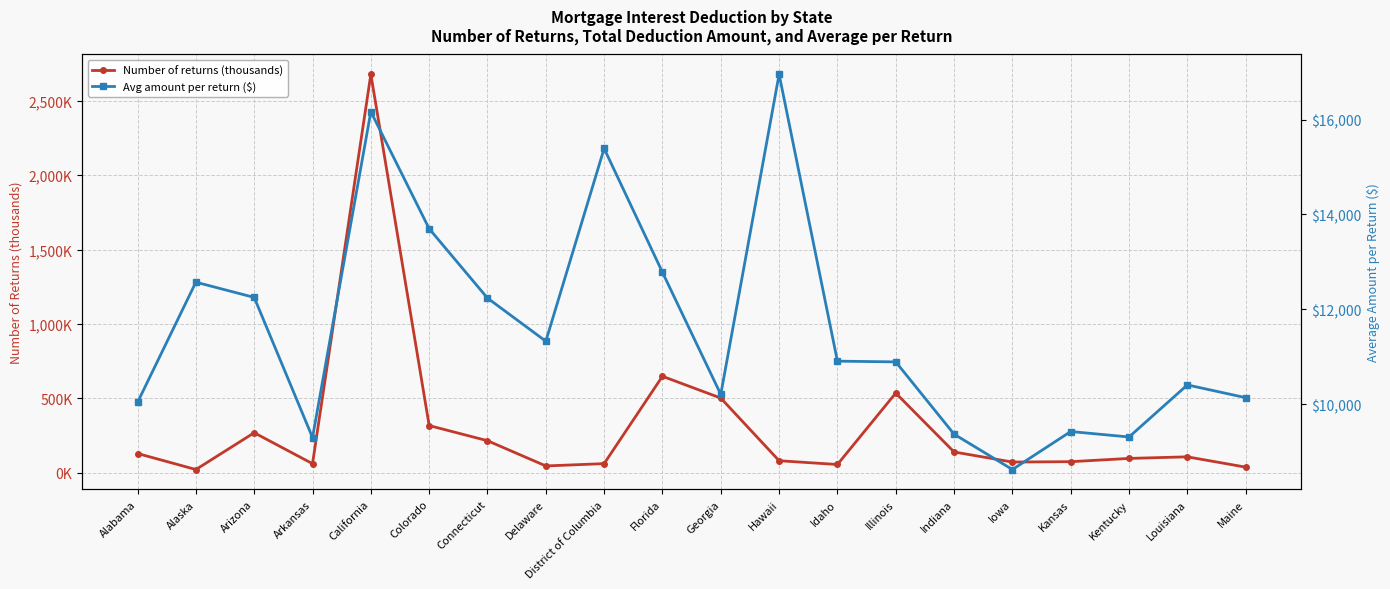

True or false: Avg amount per return ($) and Number of returns (thousands) cross at least once.

False